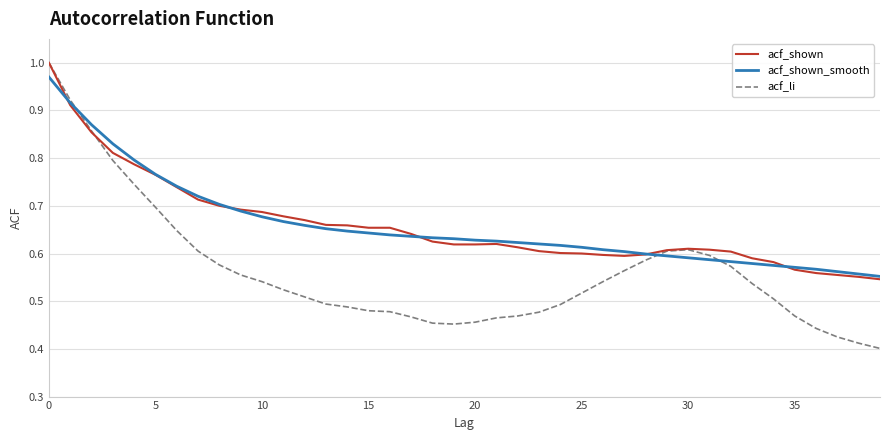

Which series has the widest spread of values?

acf_li